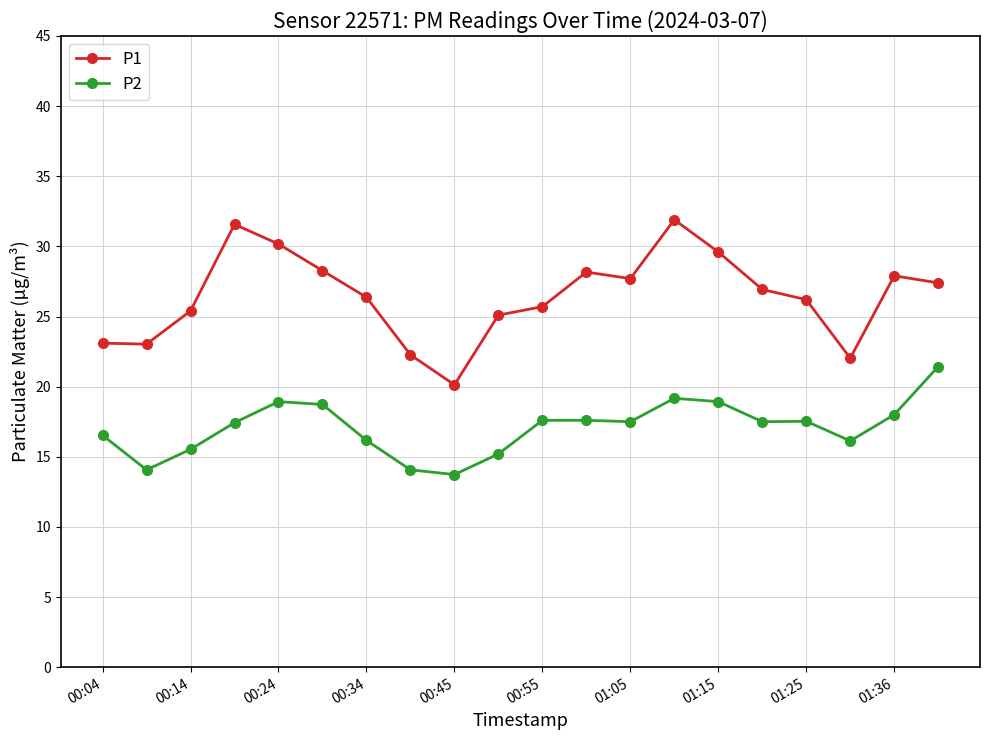

Rank the series by their maximum value, from highest to lowest.

P1, P2